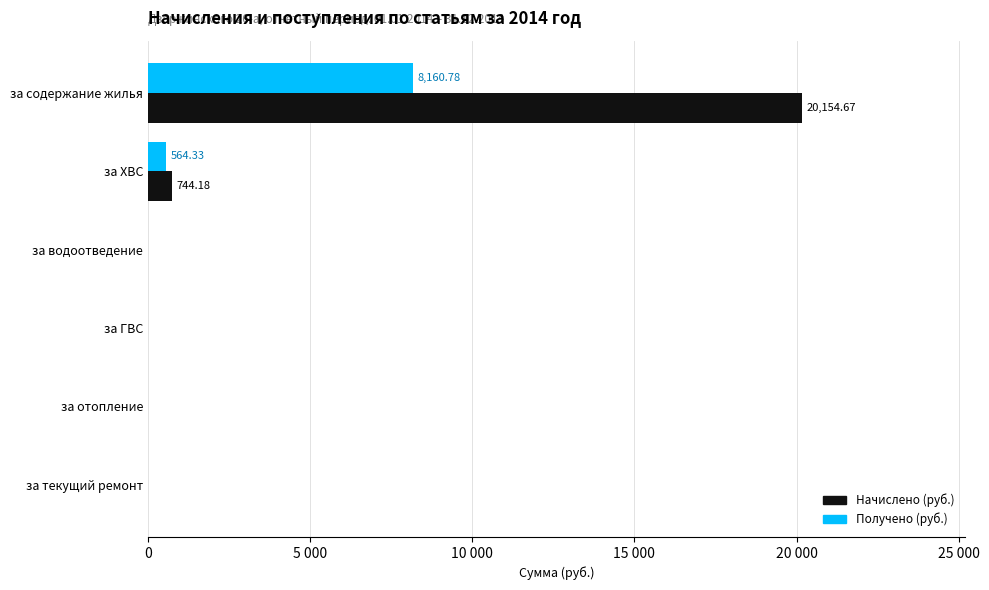

What are all the series names shown in the legend?

Начислено (руб.), Получено (руб.)